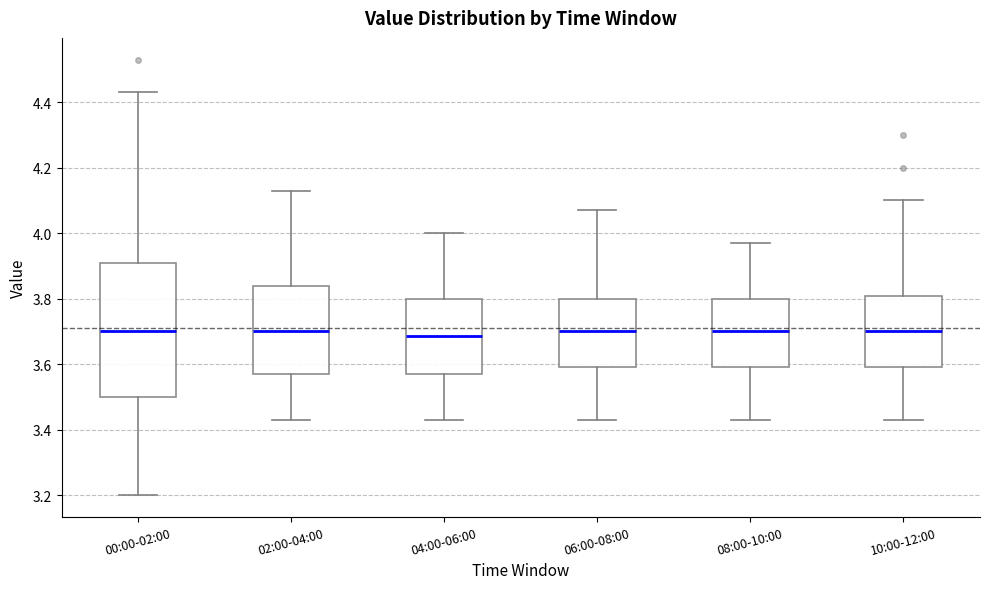

Reading left to right, read every box against the y-axis: the position of its median line, the range the box covers, and the ends of its whiskers. The values are not printed on the chart, so give them approximately, as read against the axis.

00:00-02:00: median 3.70, box 3.50 to 3.90, whiskers 3.20 to 4.44
02:00-04:00: median 3.70, box 3.58 to 3.84, whiskers 3.44 to 4.14
04:00-06:00: median 3.68, box 3.58 to 3.80, whiskers 3.44 to 4.00
06:00-08:00: median 3.70, box 3.60 to 3.80, whiskers 3.44 to 4.08
08:00-10:00: median 3.70, box 3.60 to 3.80, whiskers 3.44 to 3.98
10:00-12:00: median 3.70, box 3.60 to 3.80, whiskers 3.44 to 4.10